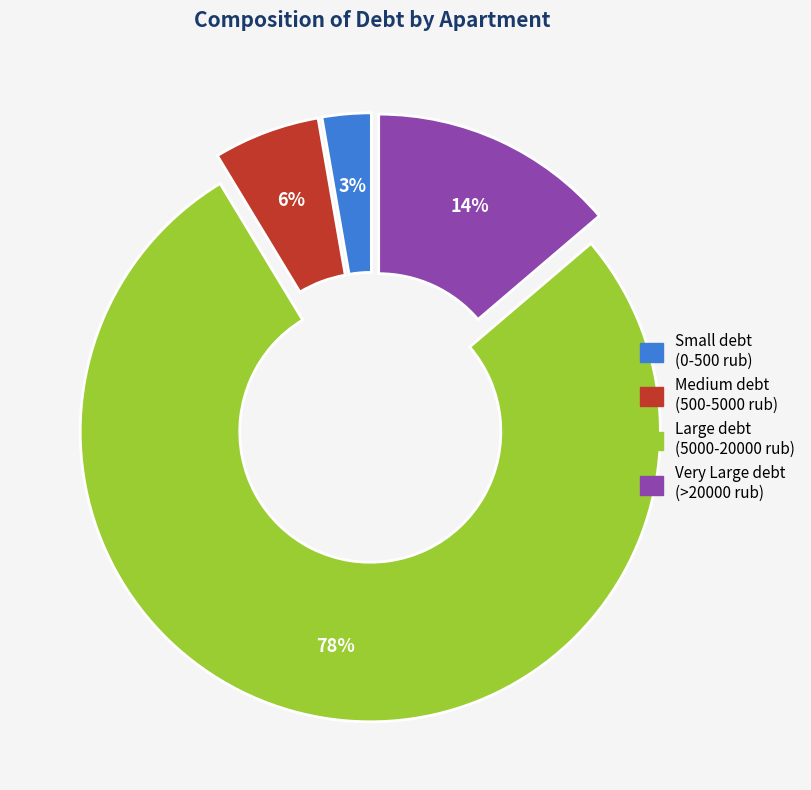

Is there a majority slice in this chart?

Yes